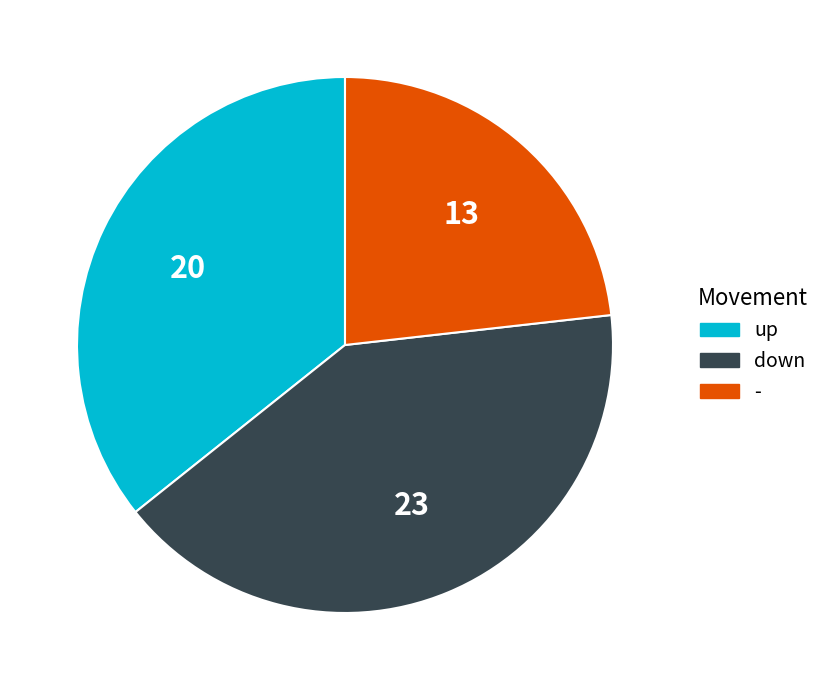

The - slice represents 23% of the pie. True or false?

True